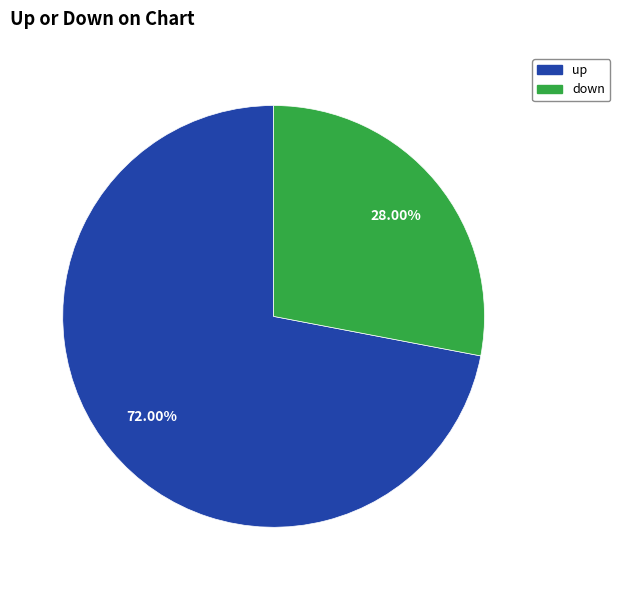

To the nearest percent, what is the difference between the up and down slice percentages?

44%